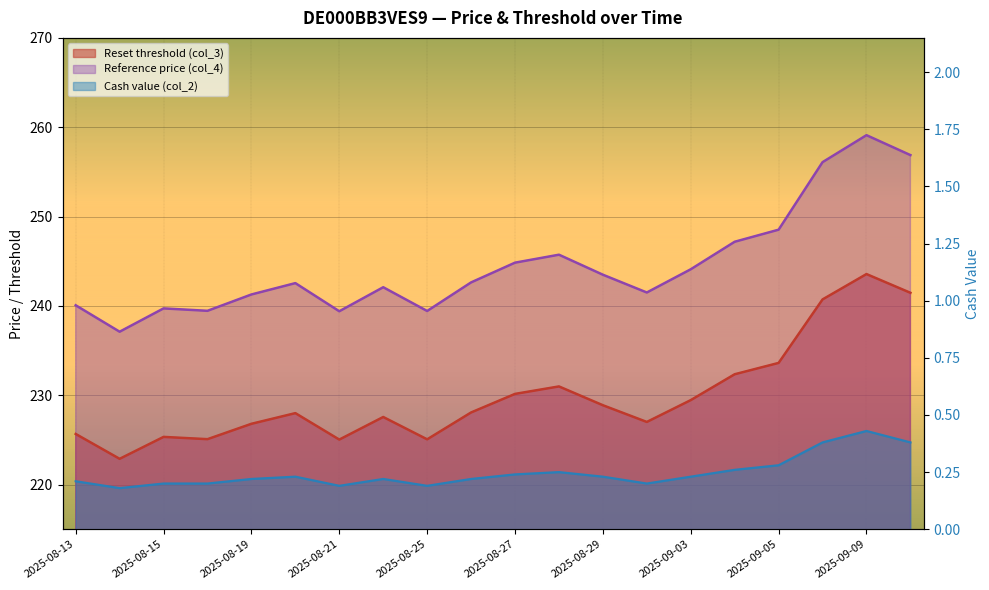

True or false: Reference price (col_4) has more than 0 interior local peaks.

True